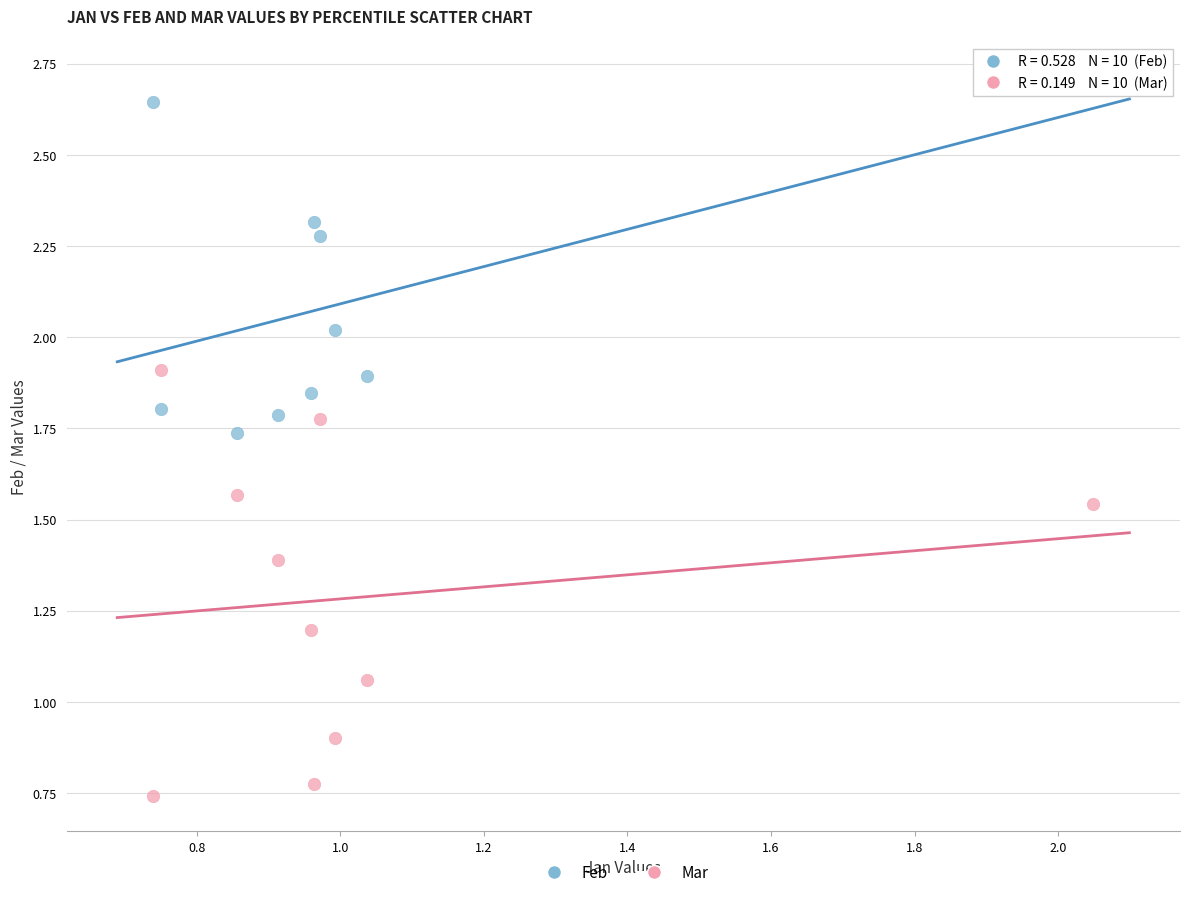

Which series reaches the minimum Y coordinate?

Mar